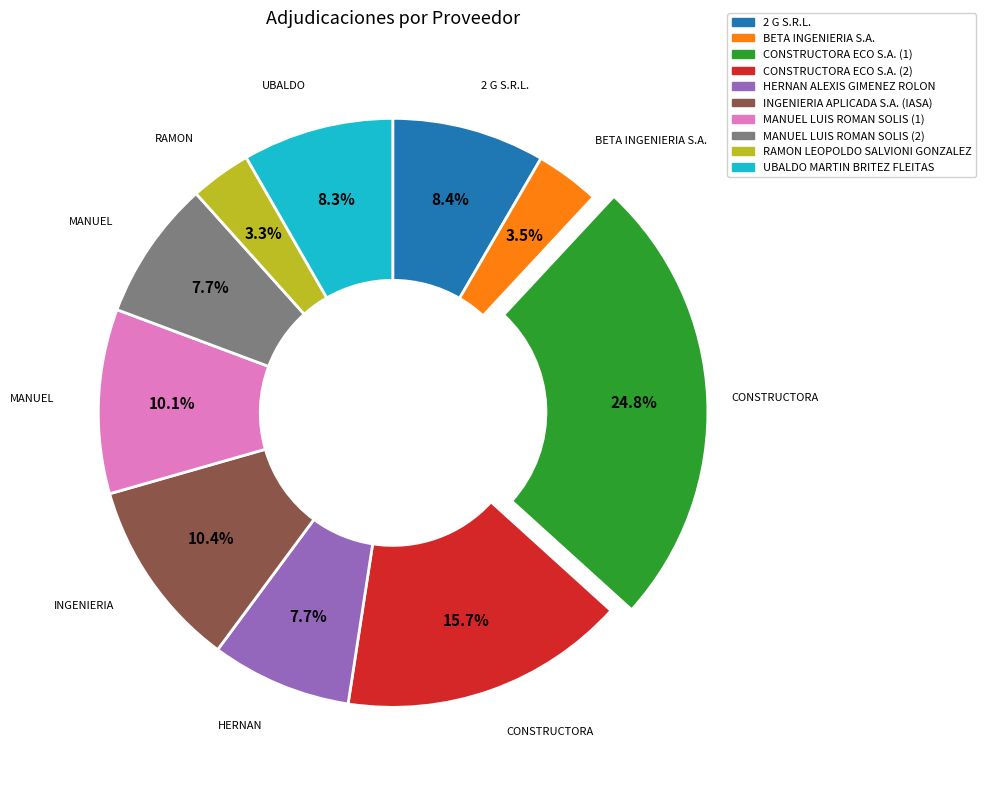

Does INGENIERIA APLICADA S.A. (IASA) account for over 50% of the chart?

No